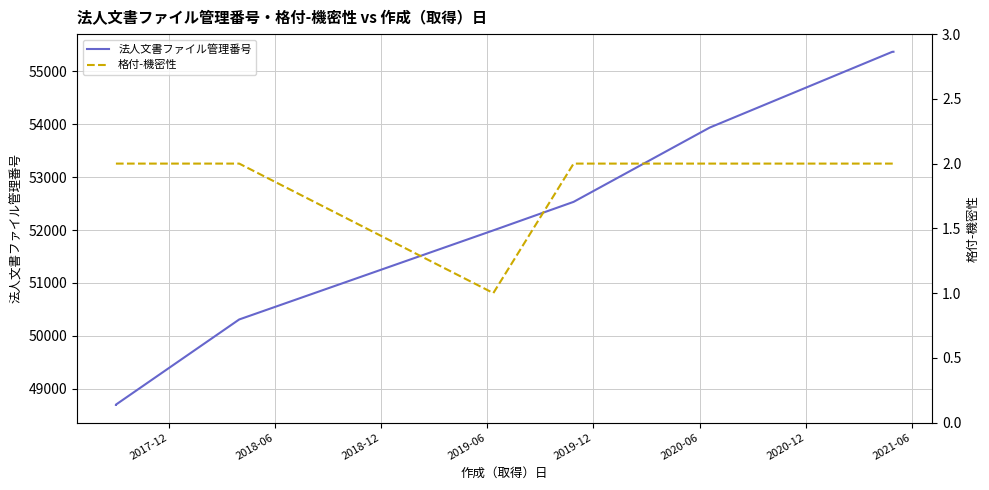

What is the value of the 格付-機密性 point at the 5th from the left?

2